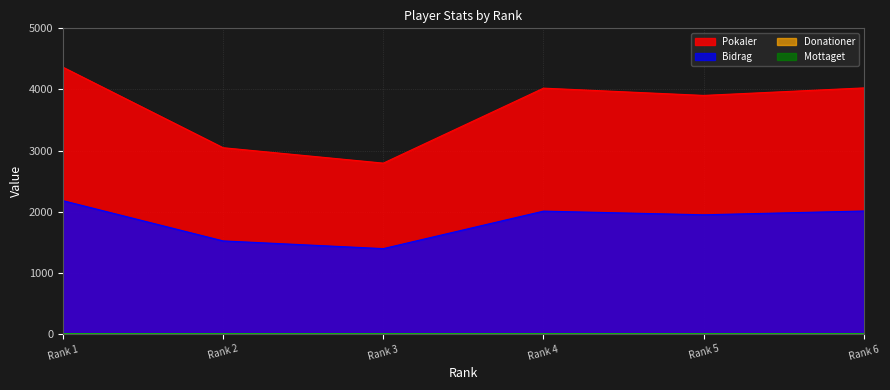

At which category does Bidrag reach its first local valley?

Rank 3